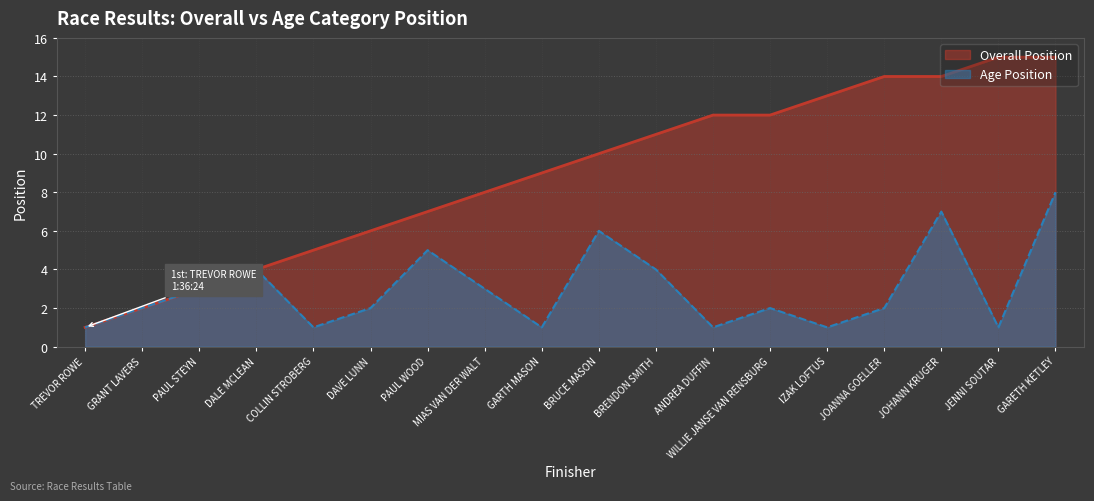

Is it true that Overall Position equals 19 at IZAK LOFTUS?

False